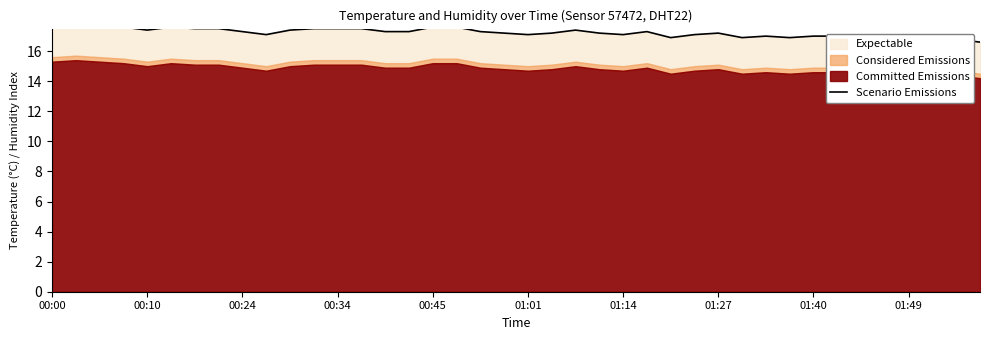

How many data points are above 17?

31